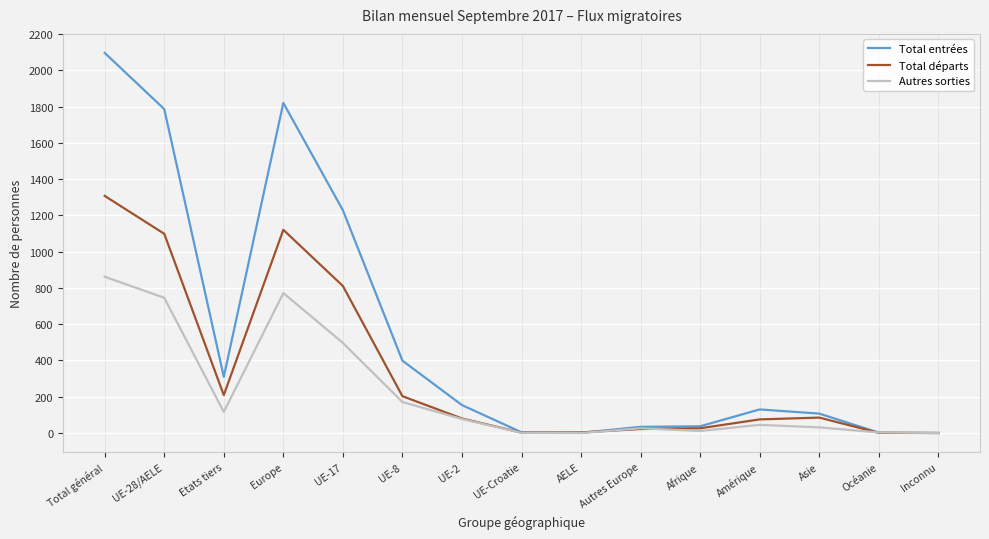

What is the sum of all Total départs values?

5045